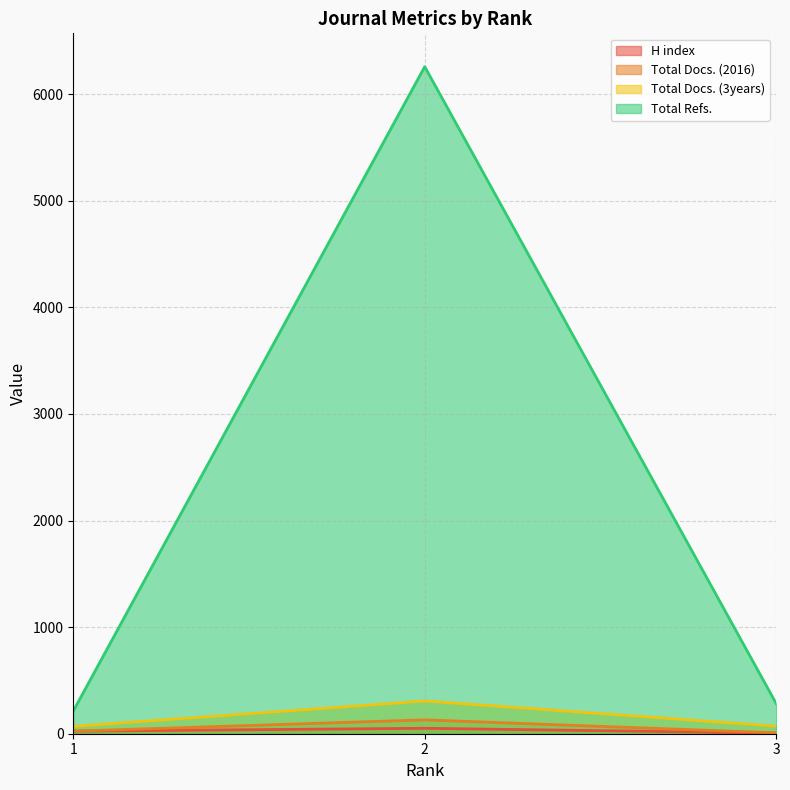

What is the sum of all Total Refs. values?

6753